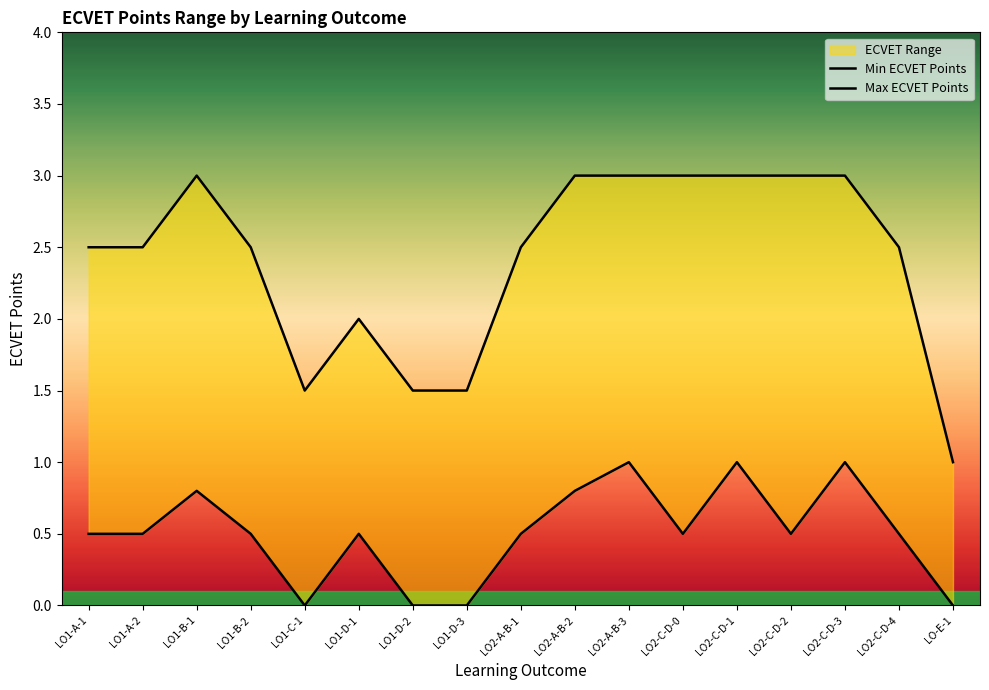

The Min ECVET Points series shows 0.3 at LO1-D-1. True or false?

False